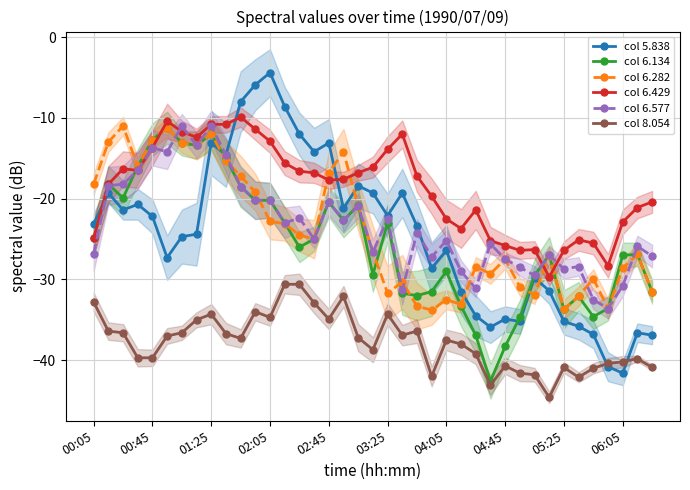

How many intersections are there between col 6.134 and col 5.838?

3